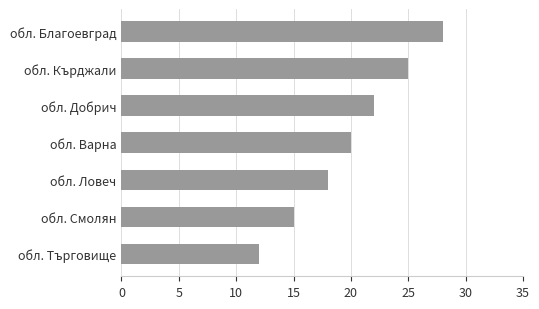

List the labels in order of value, smallest first.

обл. Търговище, обл. Смолян, обл. Ловеч, обл. Варна, обл. Добрич, обл. Кърджали, обл. Благоевград